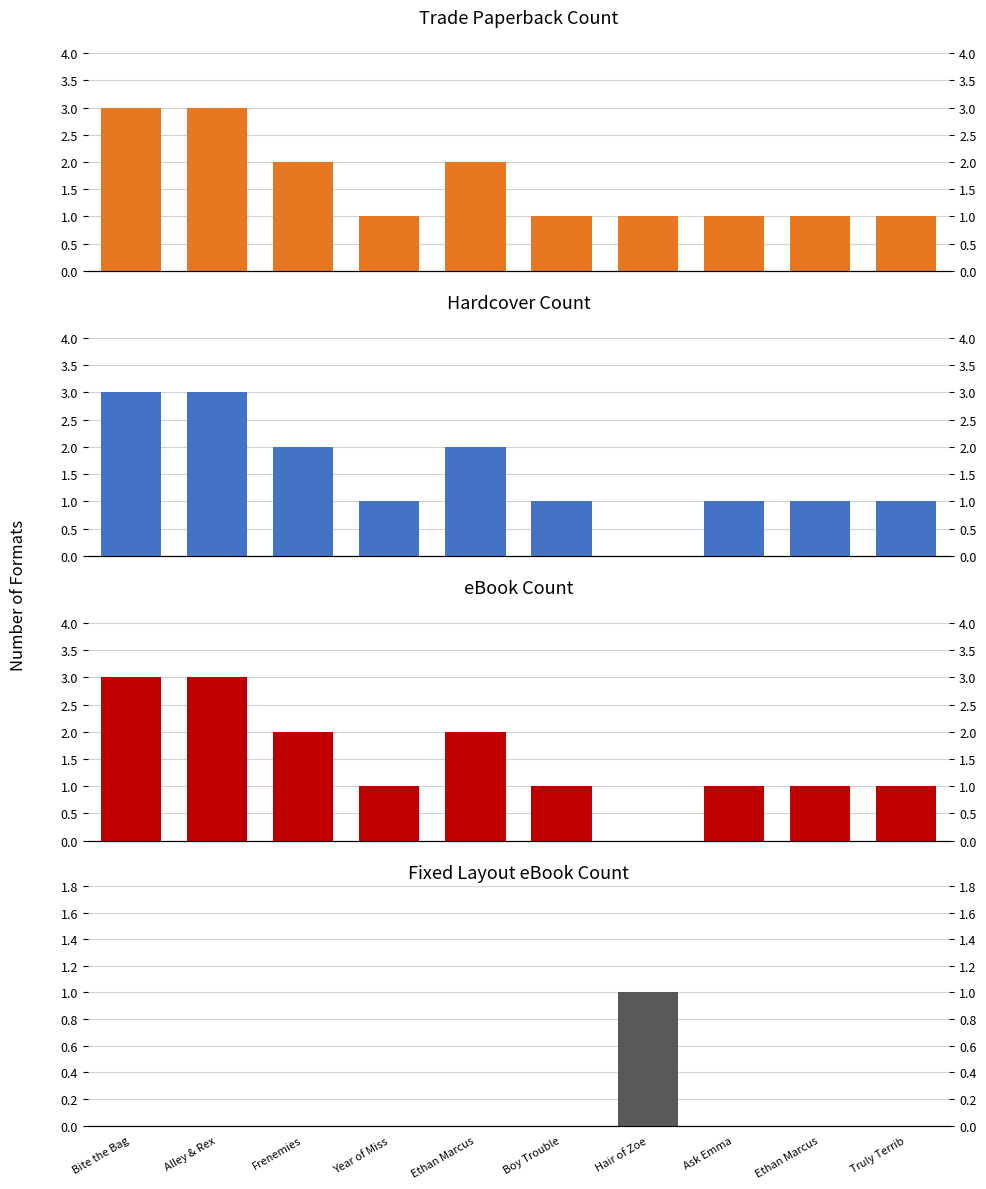

What is the value of the eBook bar at the 8th from the left?

1